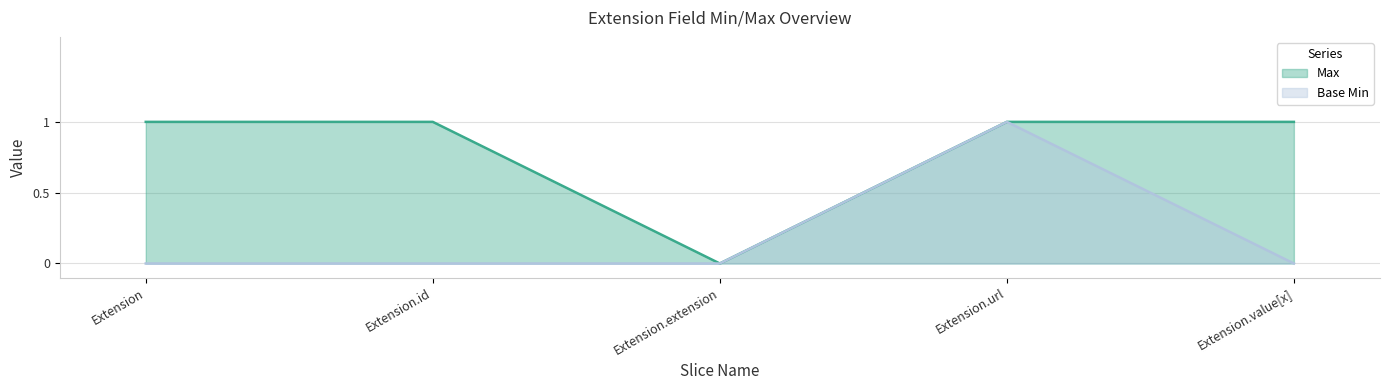

List the labels in order of Max value, largest first.

Extension, Extension.id, Extension.url, Extension.value[x], Extension.extension